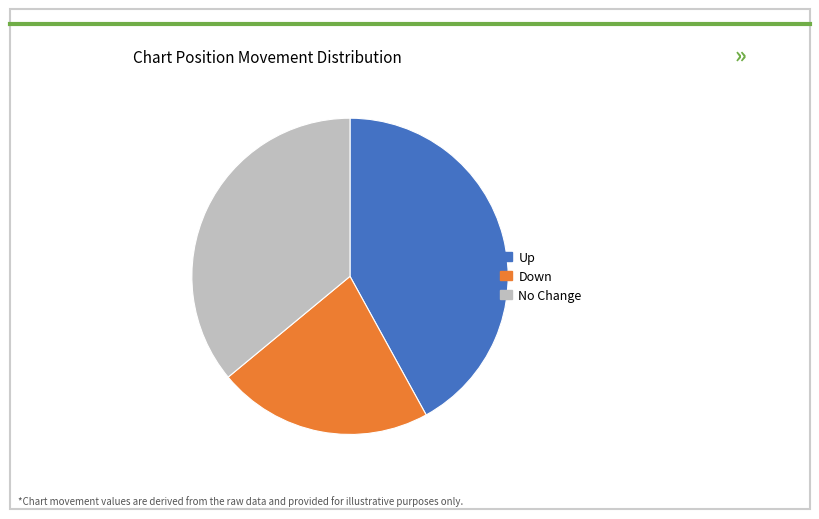

Is there a majority slice in this chart?

No